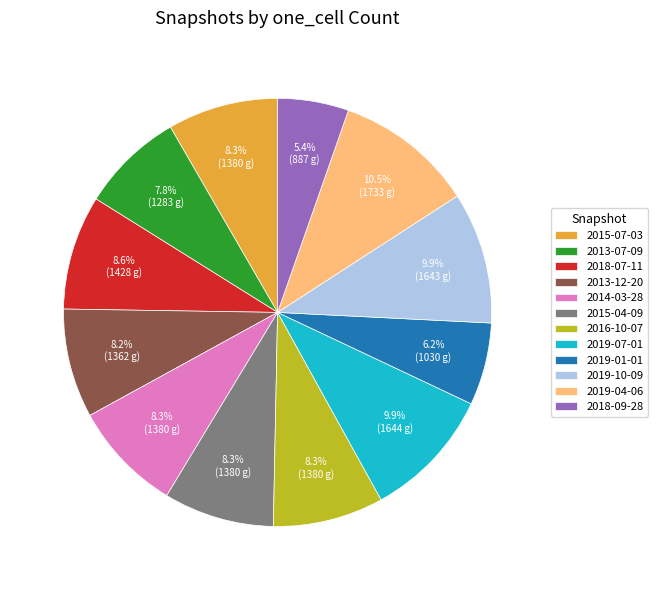

To the nearest percent, what portion does 2019-07-01 represent?

10%